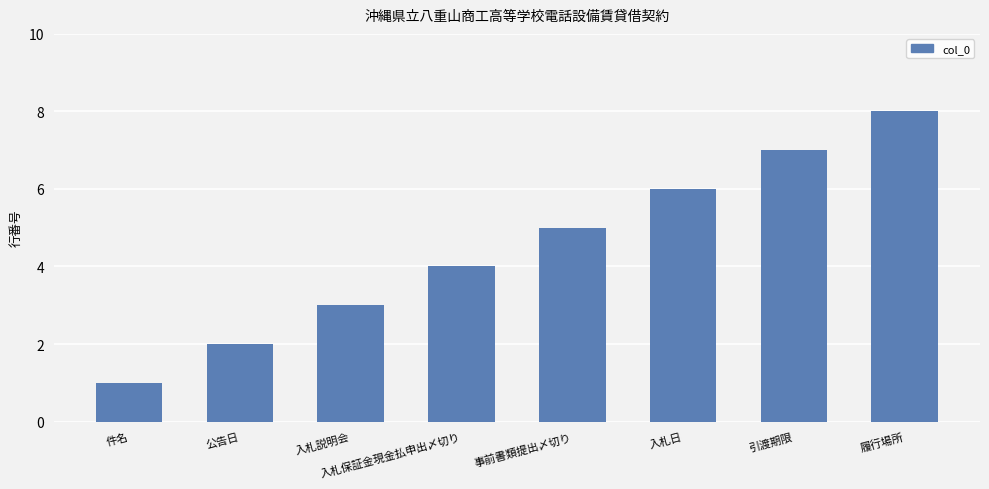

Rank the categories by value from lowest to highest.

件名, 公告日, 入札説明会, 入札保証金現金払申出〆切り, 事前書類提出〆切り, 入札日, 引渡期限, 履行場所